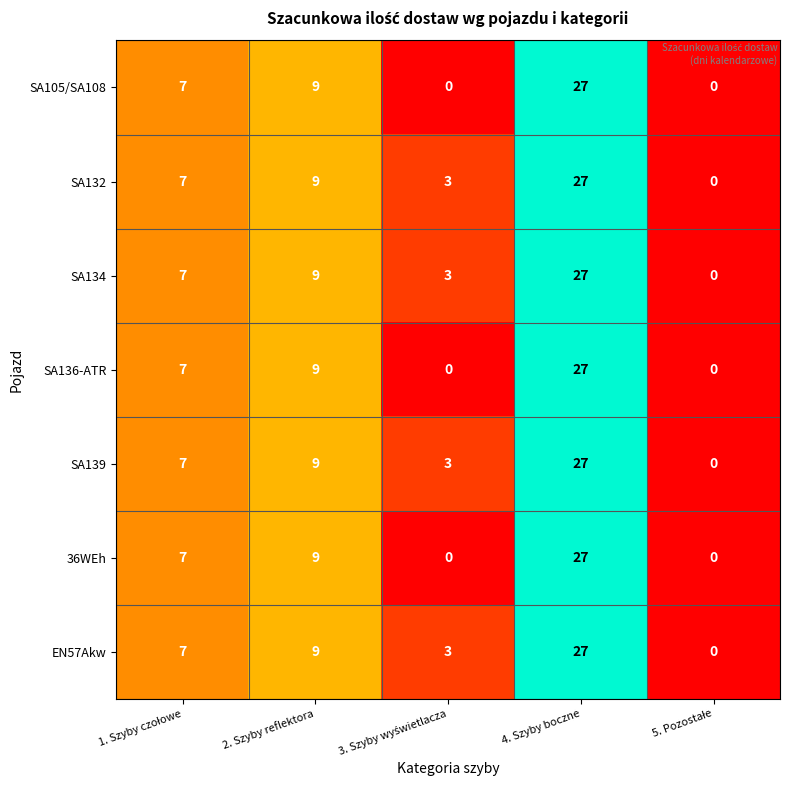

True or false: 36WEh has a value of 47 at 4. Szyby boczne.

False